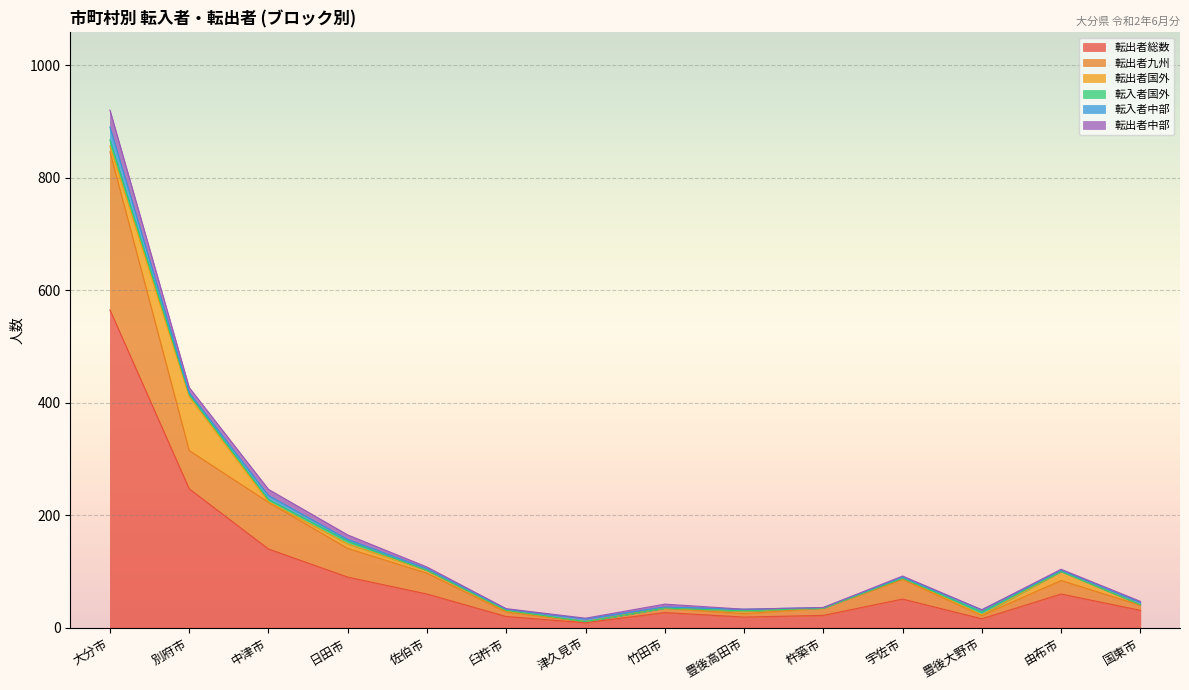

The 転出者国外 series shows 5 at 大分市. True or false?

False